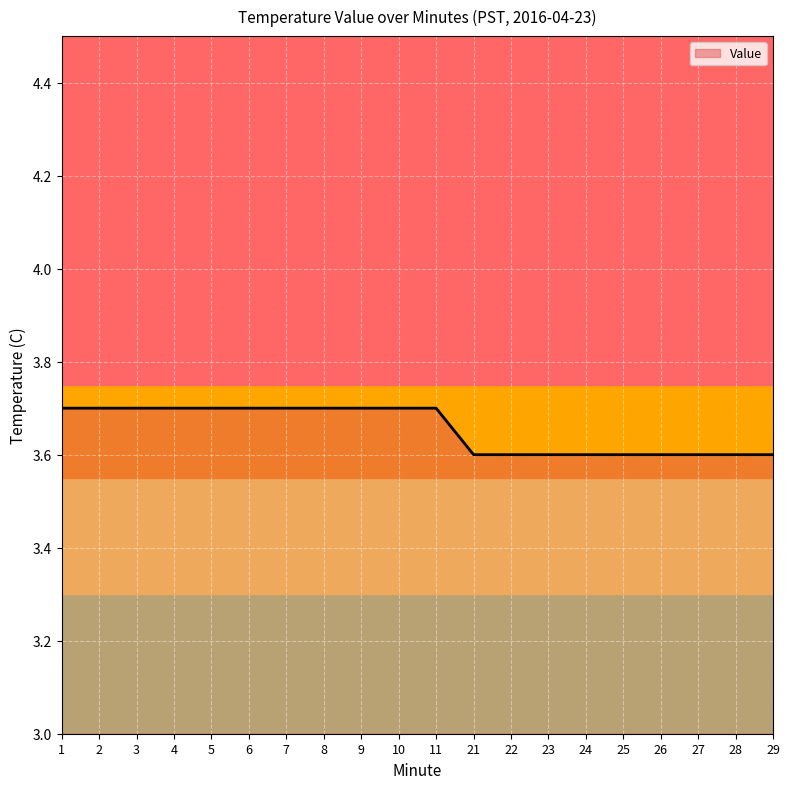

What is the difference between the maximum and minimum values?

0.1